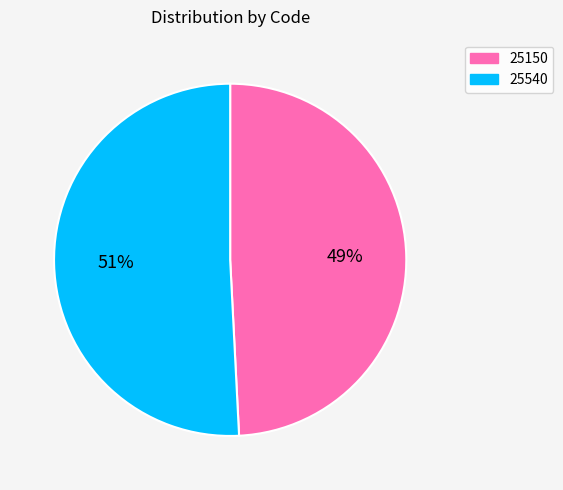

How many segments does this pie chart have?

2